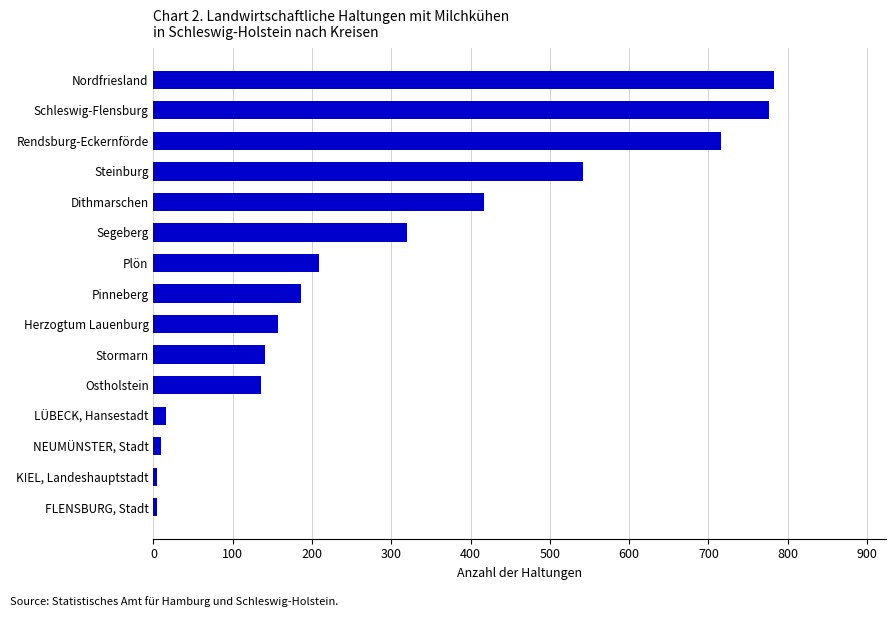

What is the difference between the second highest and second lowest values?

771